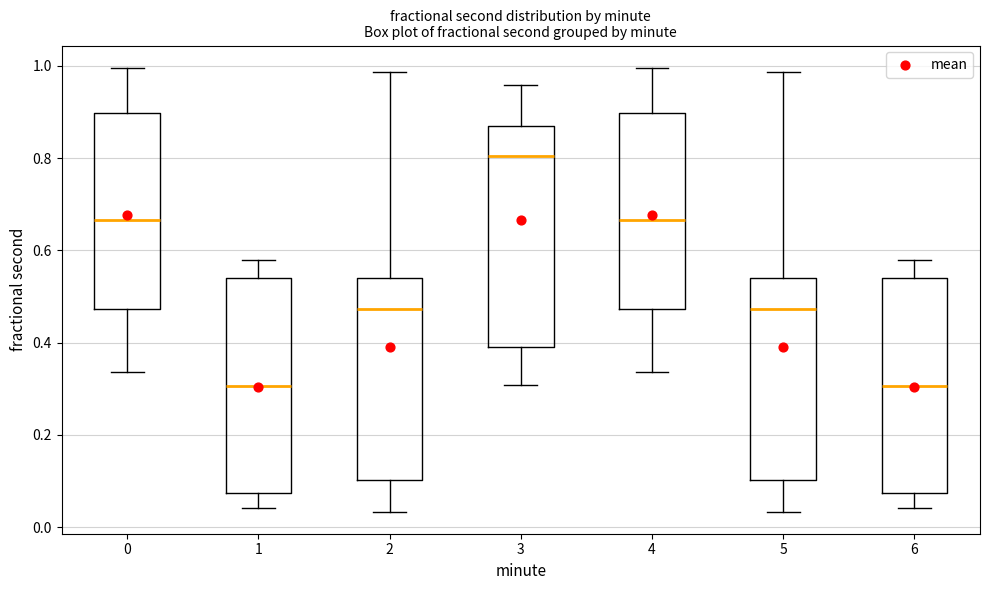

Where does the upper whisker of the box at x = 5 end on the y-axis? The values are not printed on the chart, so give them approximately, as read against the axis.

0.98